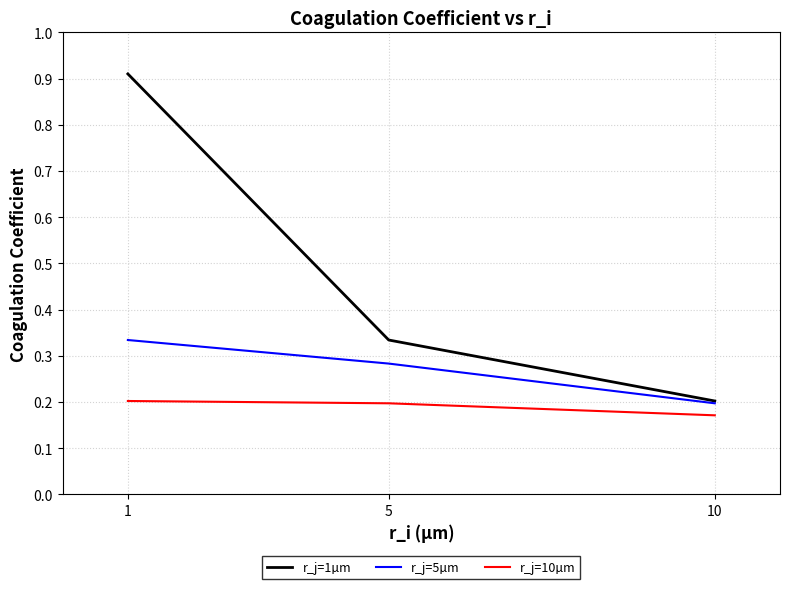

Which label corresponds to the largest value in the chart?

1